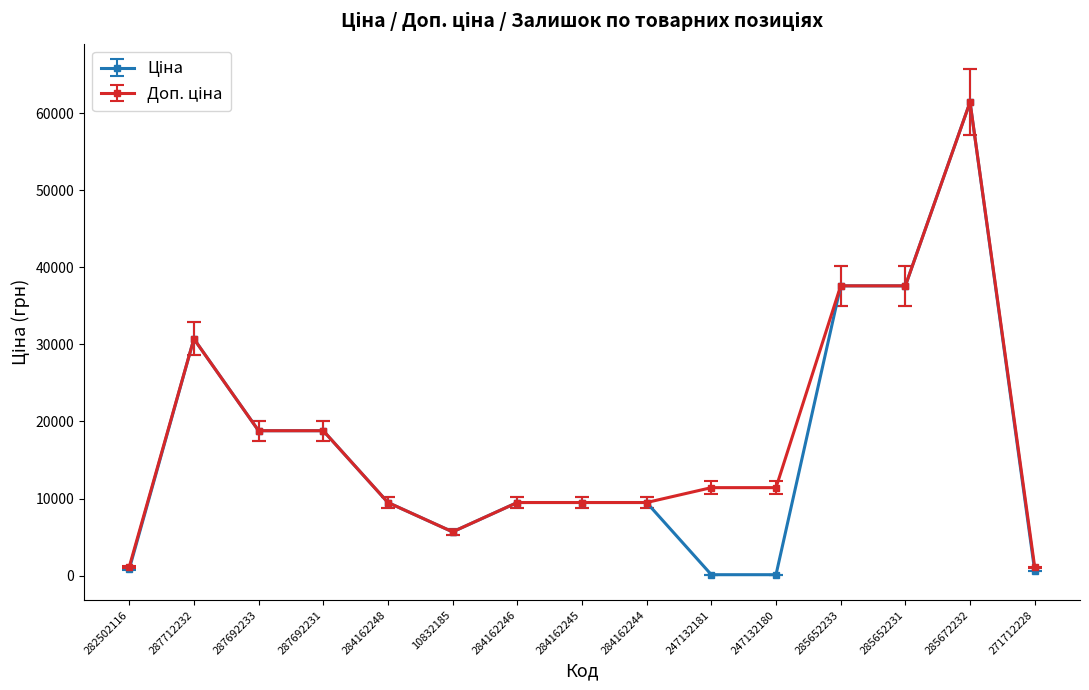

At which category does the chart reach its peak across all series?

285672232